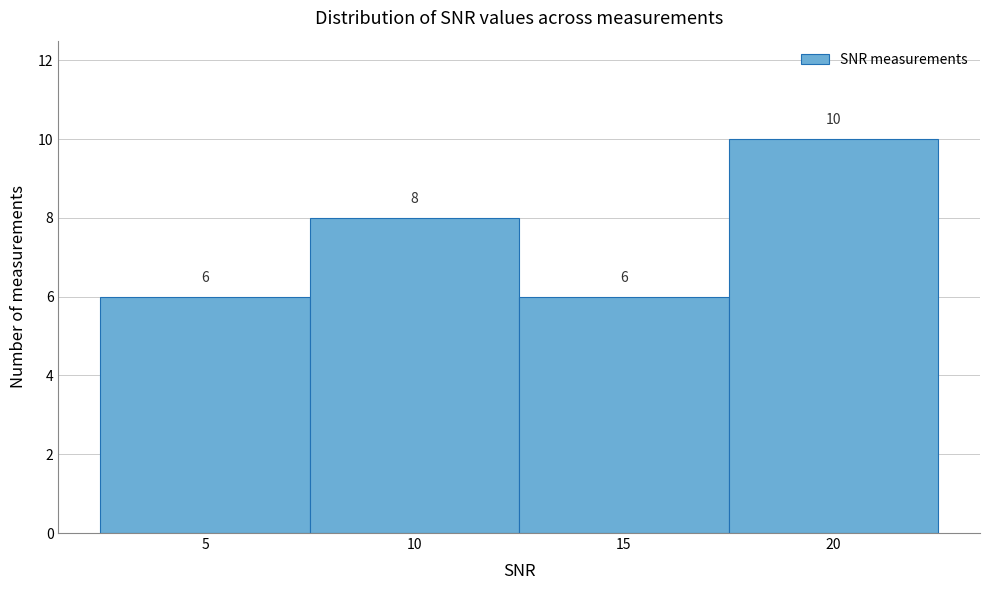

Over which range of the x-axis is the bar tallest?

17.5 to 22.5